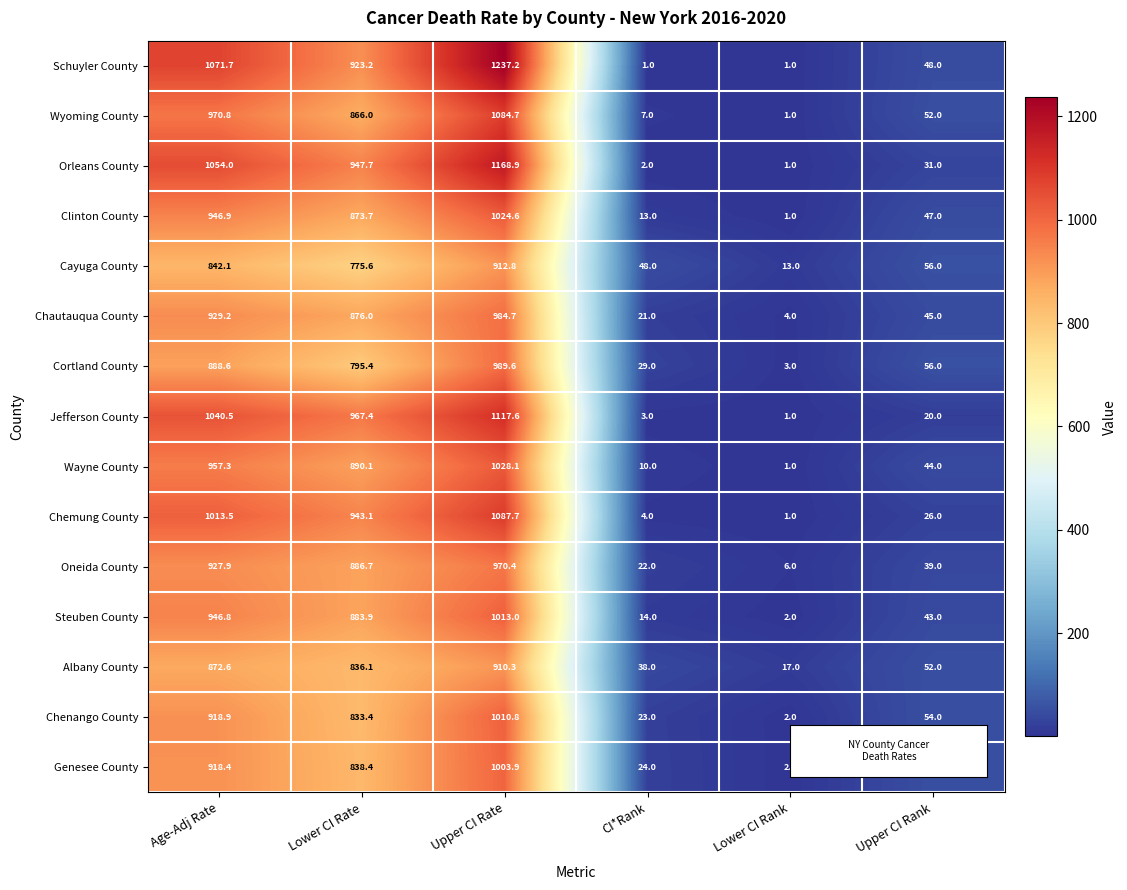

What is the difference between the maximum and minimum values in the Jefferson County series?

1116.6